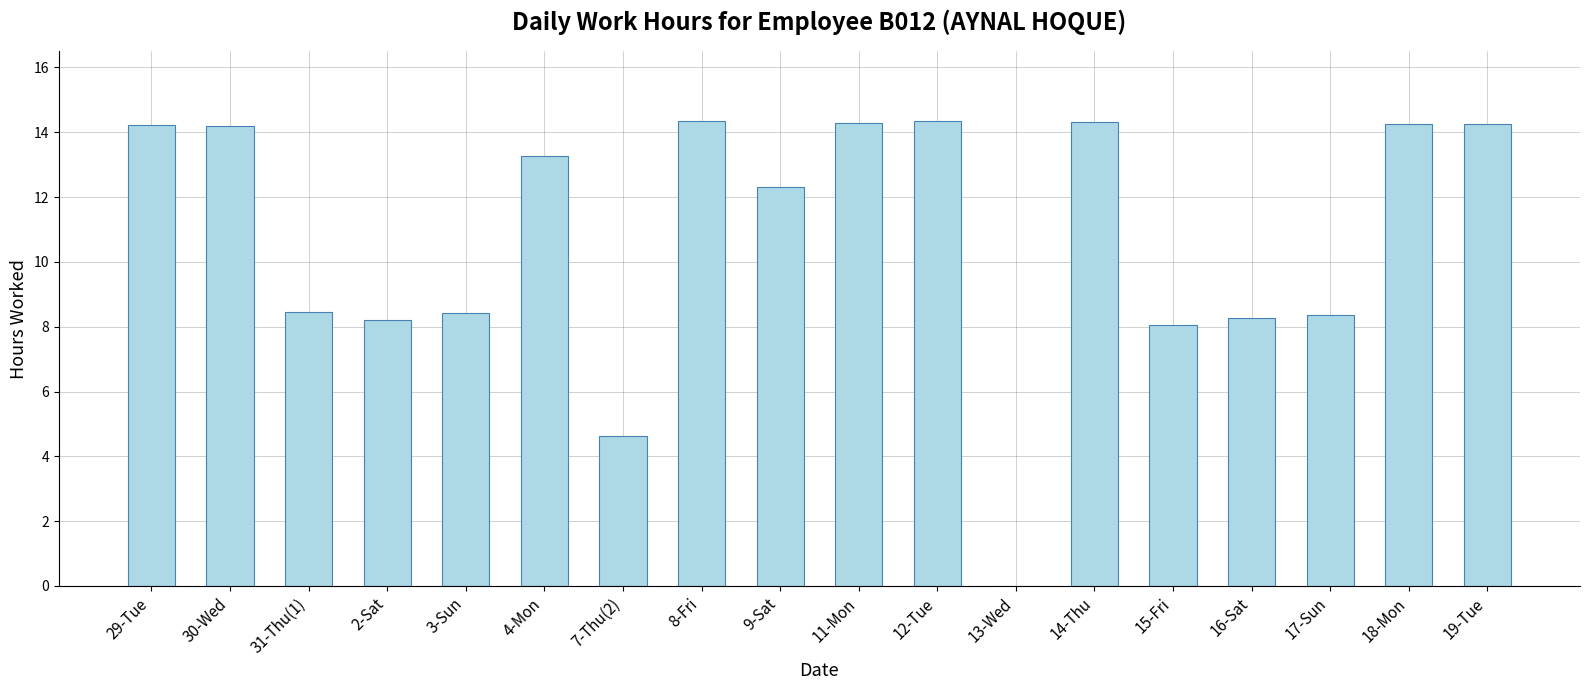

True or false: the data shows 5.2 at 12-Tue.

False